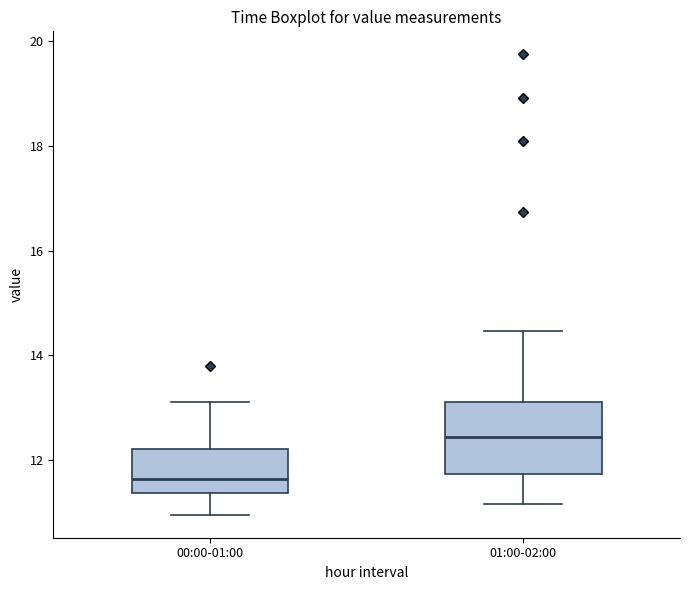

Reading left to right, read every box against the y-axis: the position of its median line, the range the box covers, and the ends of its whiskers. The values are not printed on the chart, so give them approximately, as read against the axis.

00:00-01:00: median 11.6, box 11.4 to 12.2, whiskers 11.0 to 13.2
01:00-02:00: median 12.4, box 11.8 to 13.2, whiskers 11.2 to 14.4